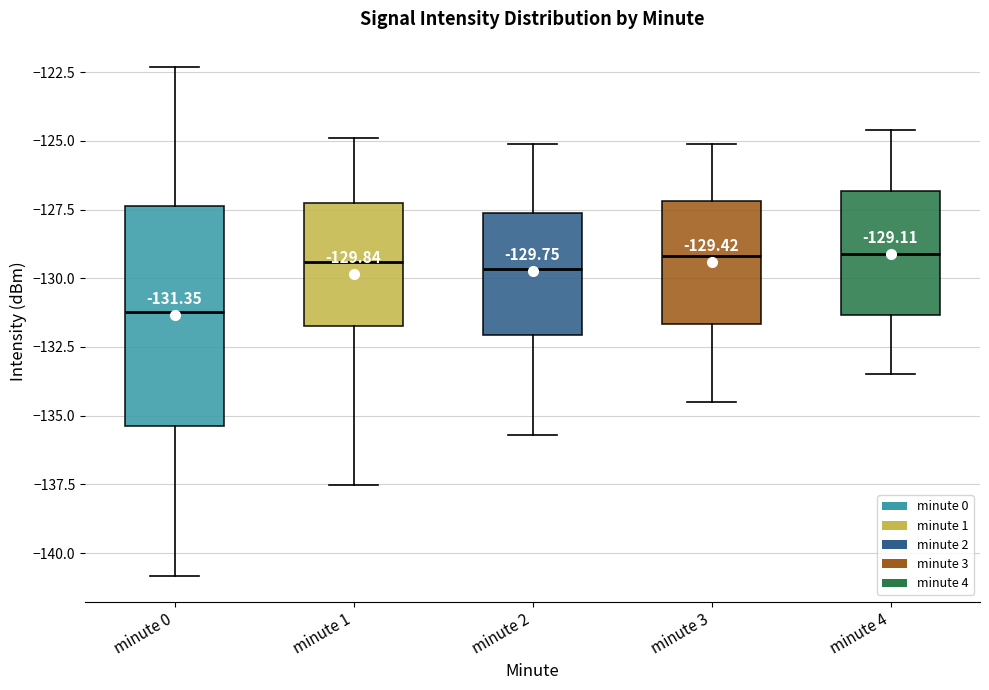

Which box is the tallest, from its lower edge to its upper edge?

minute 0